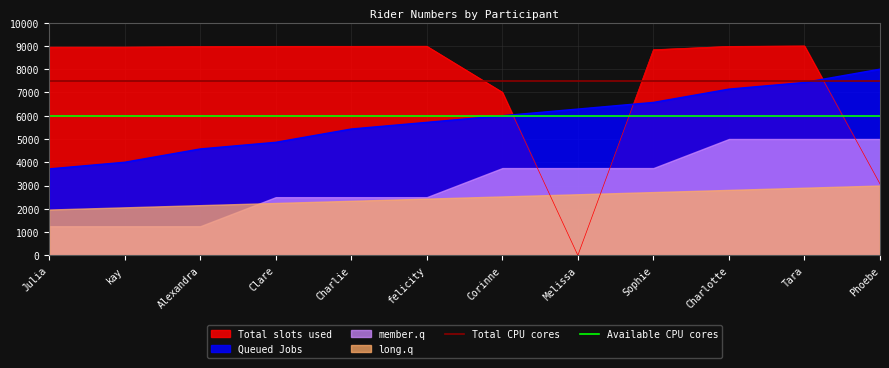

What is the approximate value of Queued Jobs at kay?

4000.0